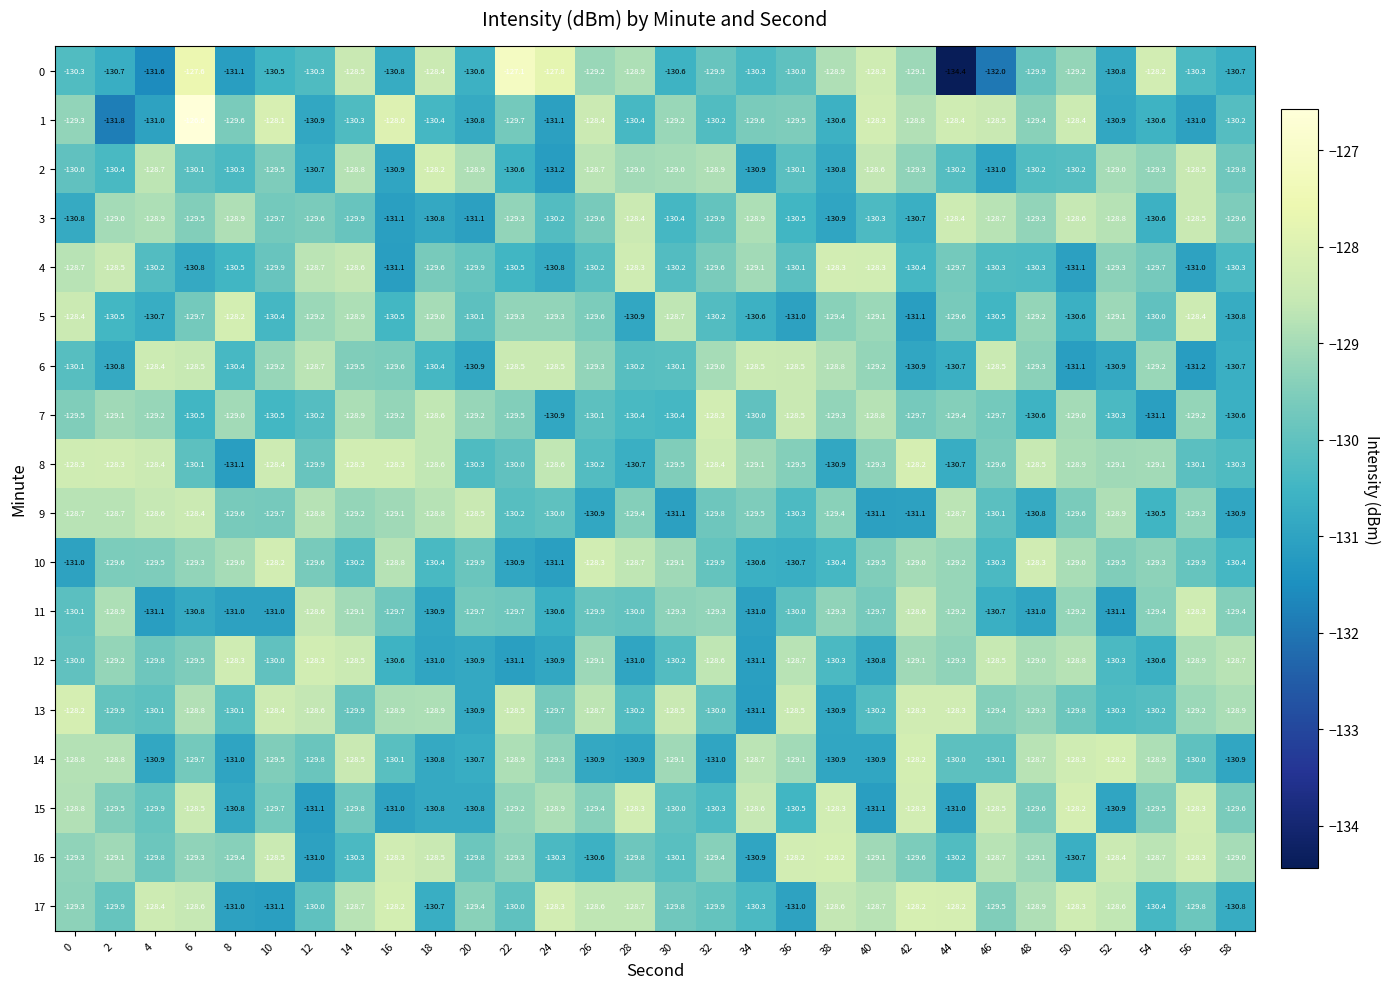

Which category has the lowest value in the 8 series?

8